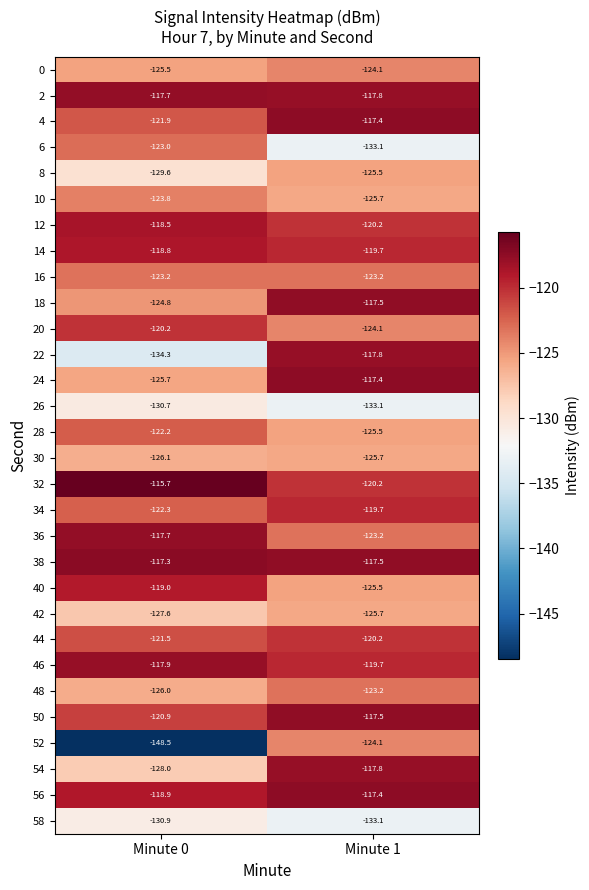

The value of 8 at Minute 1 is -125.5. True or false?

True